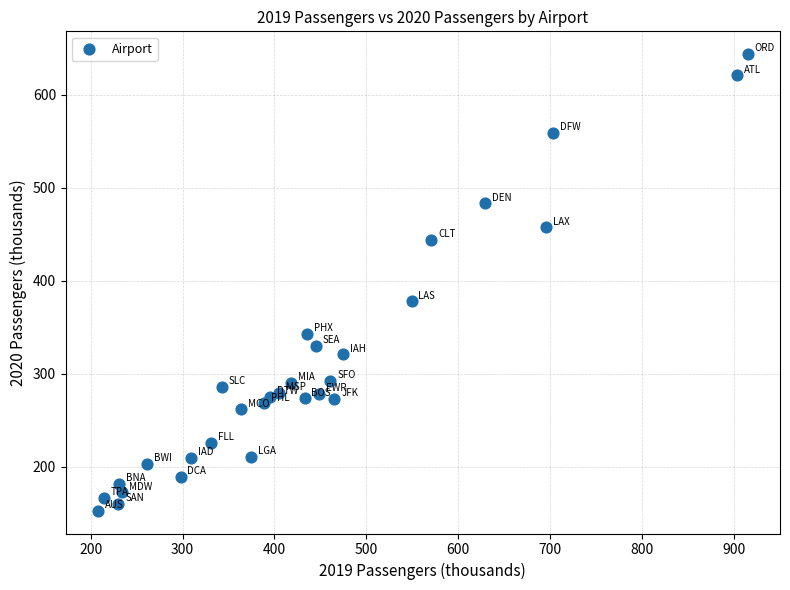

What Y value in the scatter plot is closest to 398?

377.9